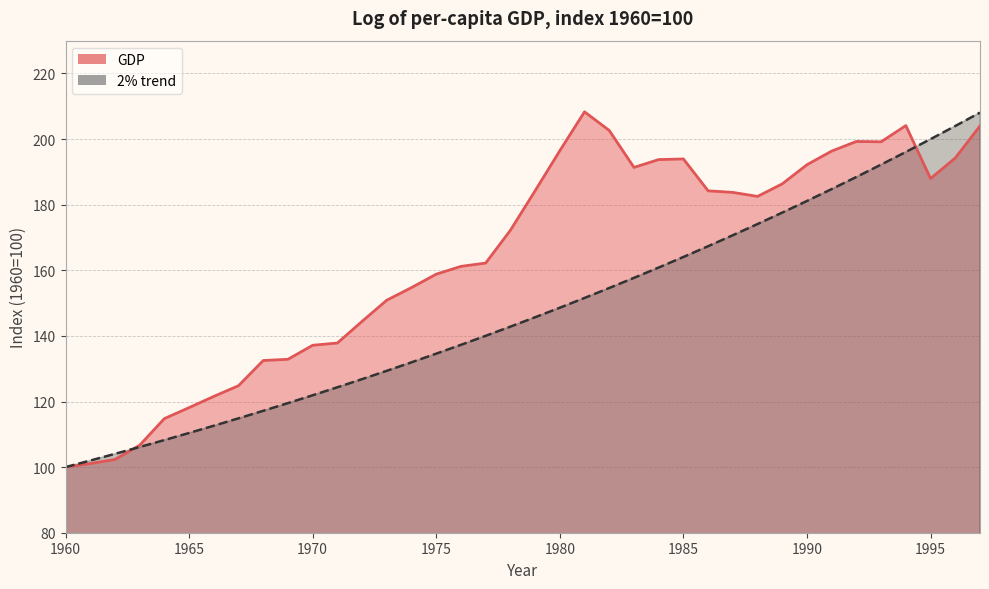

What is the greatest value displayed?

208.3